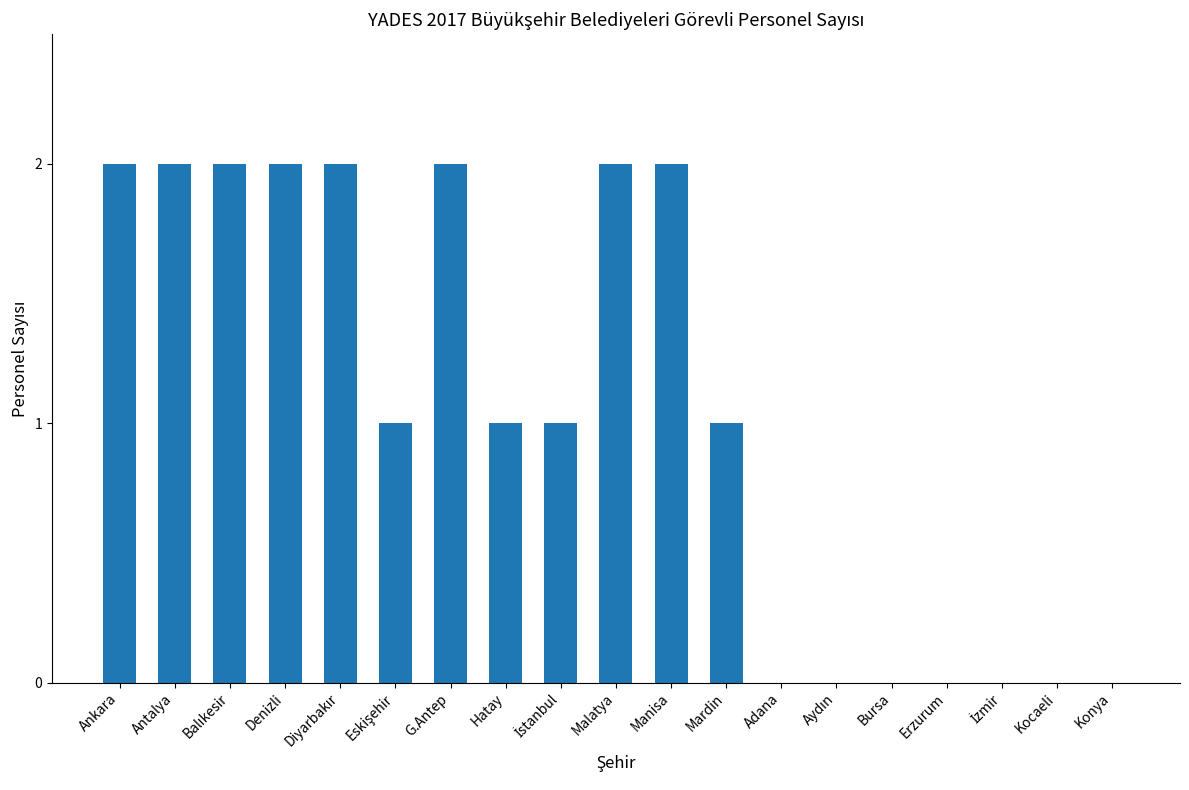

True or false: the data shows 0 at Adana.

True